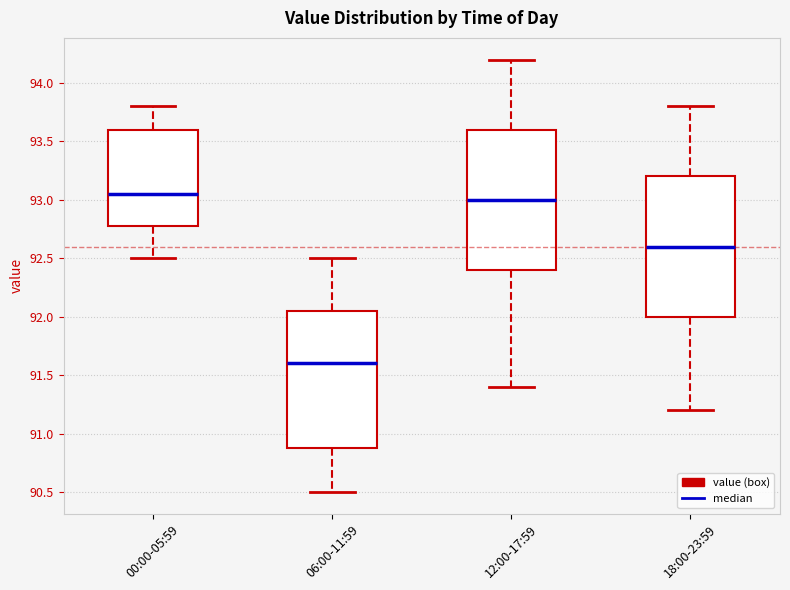

Where does the upper whisker of the box for 18:00-23:59 end on the y-axis? The values are not printed on the chart, so give them approximately, as read against the axis.

93.80